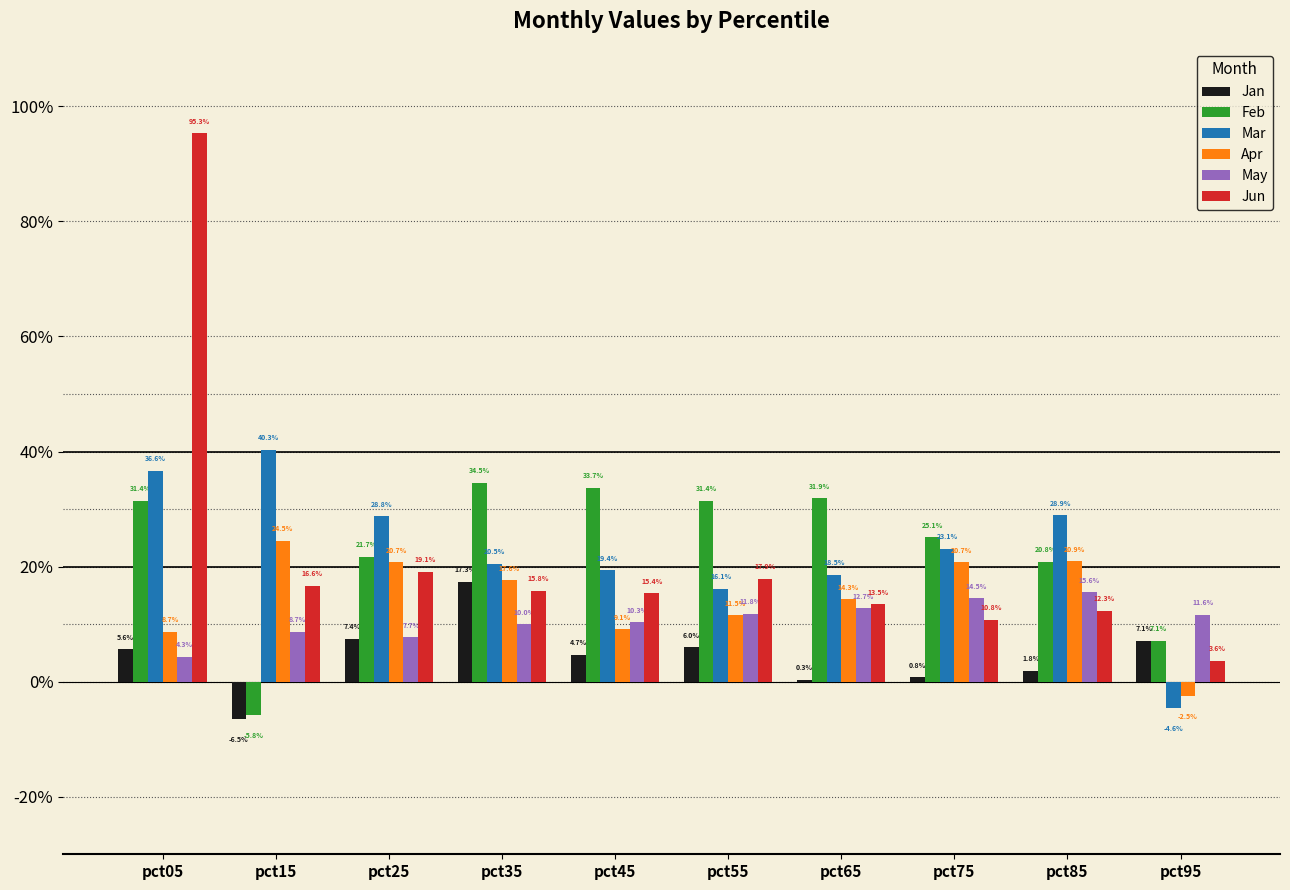

What is the value of the Feb bar at the 7th from the left?

0.3